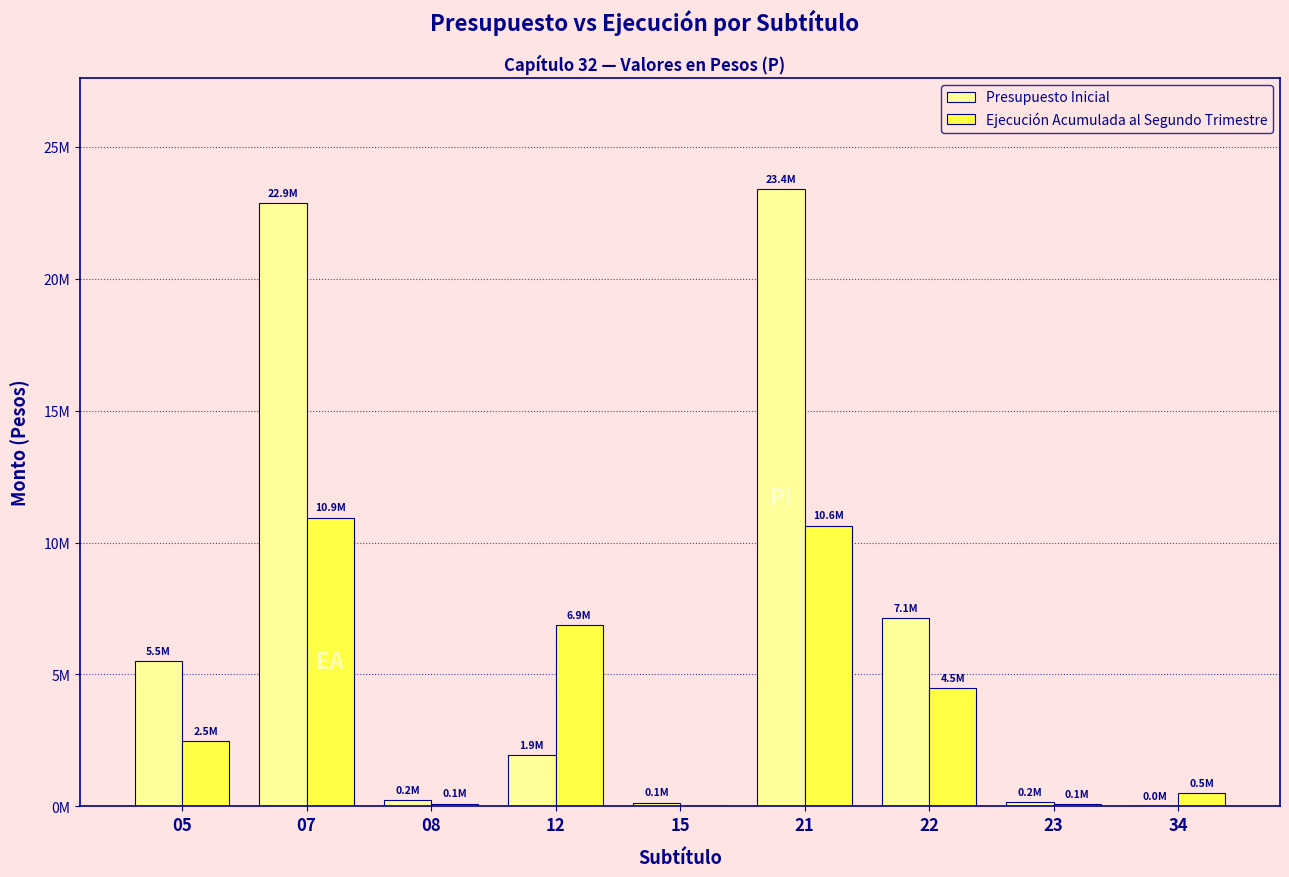

What are all the series names shown in the legend?

Presupuesto Inicial, Ejecución Acumulada al Segundo Trimestre